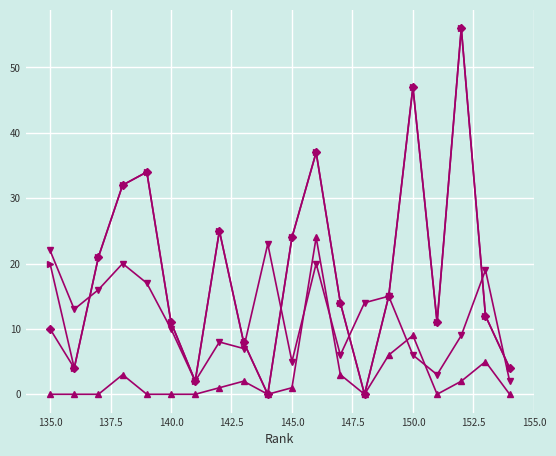

What is the greatest value displayed?

56